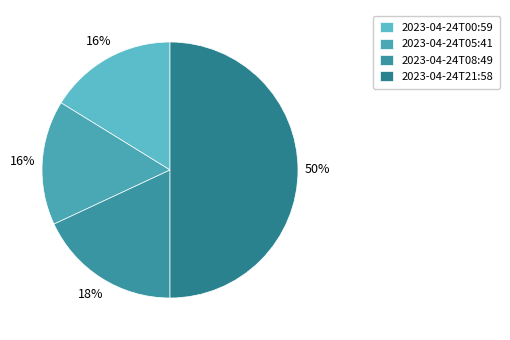

To the nearest percent, what percentage of the pie is 2023-04-24T05:41?

16%